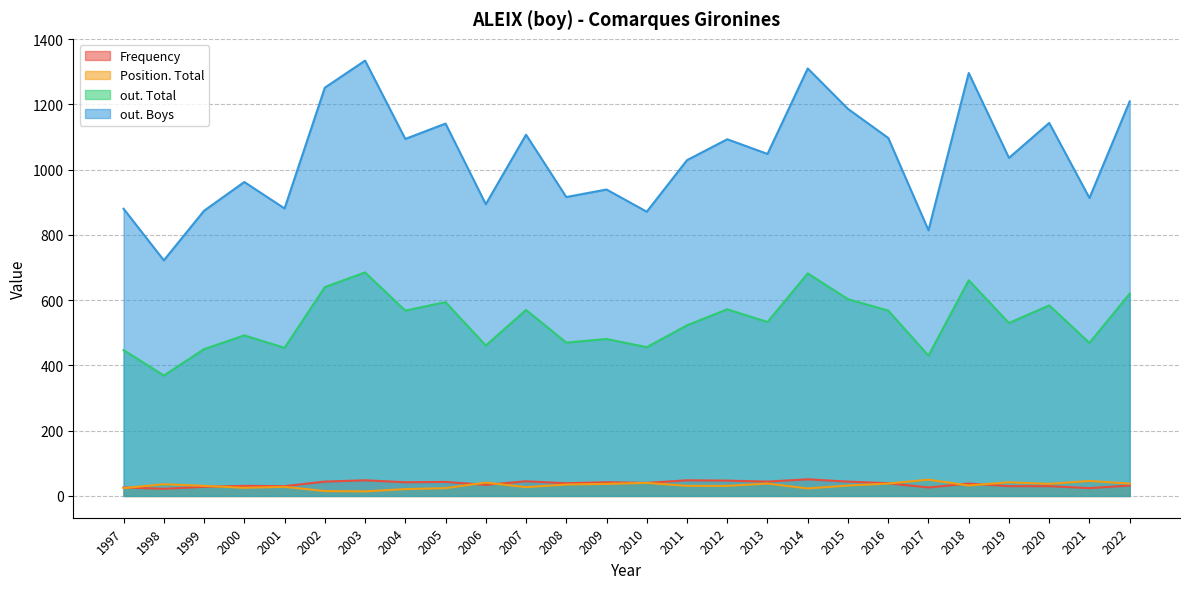

How many values in the out. Total series exceed 533?

12